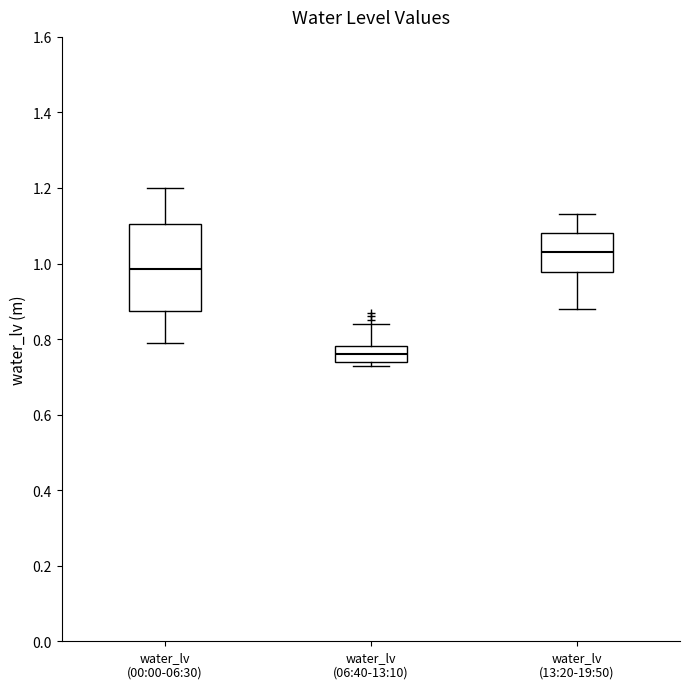

Reading left to right, transcribe this box plot: for each box, give where its median line is, the range the box spans, and where its two whiskers end, as read against the y-axis. The values are not printed on the chart, so give them approximately, as read against the axis.

water_lv (00:00-06:30): median 0.98, box 0.88 to 1.10, whiskers 0.80 to 1.20
water_lv (06:40-13:10): median 0.76, box 0.74 to 0.78, whiskers 0.74 (just below the box's lower edge) to 0.84
water_lv (13:20-19:50): median 1.04, box 0.98 to 1.08, whiskers 0.88 to 1.14